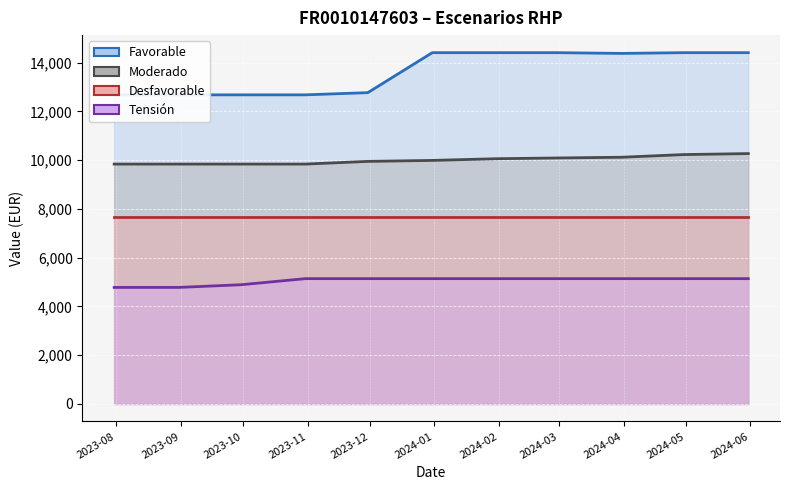

True or false: Moderado has a value of 10090 at 2024-02-29.

True